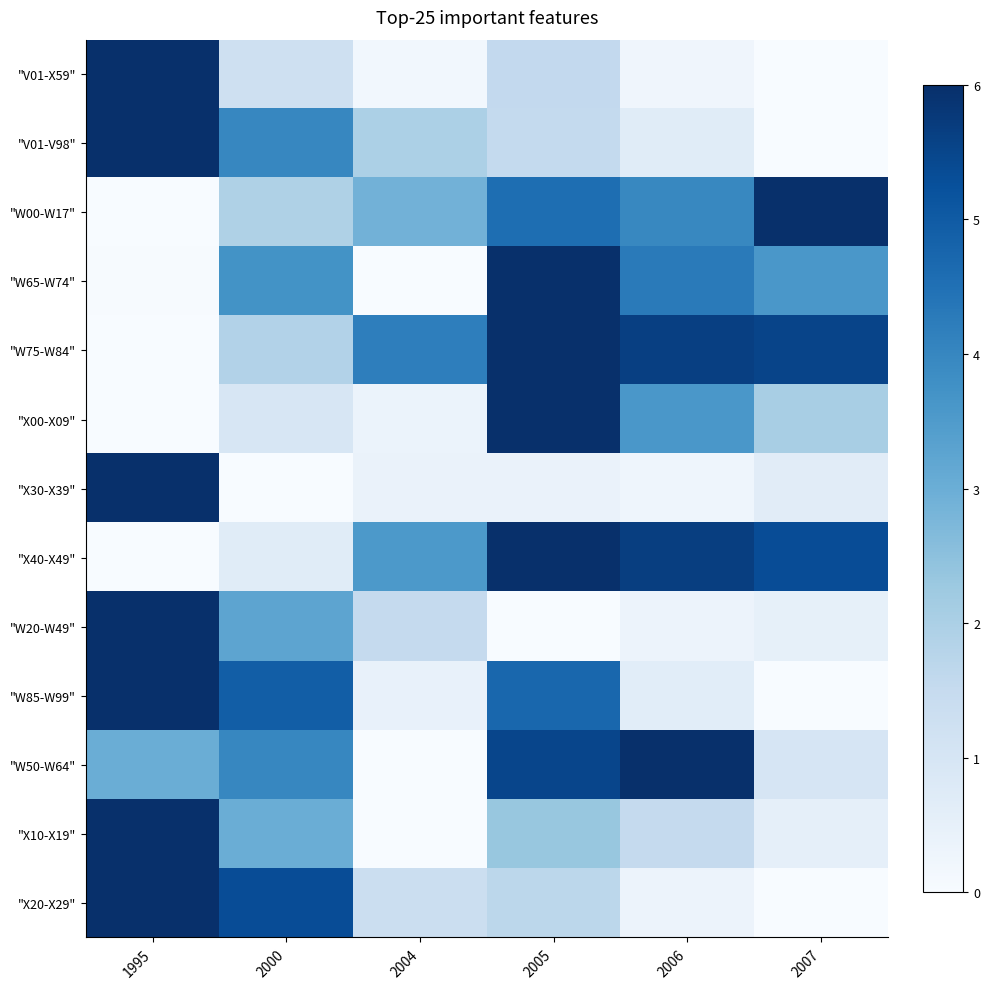

Reading left to right, what are all the values shown in this chart?

"V01-X59": 1995=6.0	2000=1.2	2004=0.2	2005=1.5	2006=0.2	2007=0.0
"V01-V98": 1995=6.0	2000=4.0	2004=2.0	2005=1.5	2006=0.7	2007=0.0
"W00-W17": 1995=0.0	2000=1.9	2004=2.9	2005=4.6	2006=4.0	2007=6.0
"W65-W74": 1995=0.0	2000=3.7	2004=0.0	2005=6.0	2006=4.3	2007=3.6
"W75-W84": 1995=0.0	2000=1.9	2004=4.2	2005=6.0	2006=5.6	2007=5.5
"X00-X09": 1995=0.0	2000=0.9	2004=0.4	2005=6.0	2006=3.6	2007=2.1
"X30-X39": 1995=6.0	2000=0.0	2004=0.4	2005=0.4	2006=0.3	2007=0.7
"X40-X49": 1995=0.0	2000=0.7	2004=3.5	2005=6.0	2006=5.7	2007=5.3
"W20-W49": 1995=6.0	2000=3.2	2004=1.5	2005=0.0	2006=0.3	2007=0.5
"W85-W99": 1995=6.0	2000=4.9	2004=0.4	2005=4.7	2006=0.6	2007=0.0
"W50-W64": 1995=3.0	2000=4.0	2004=0.0	2005=5.5	2006=6.0	2007=1.0
"X10-X19": 1995=6.0	2000=3.0	2004=0.0	2005=2.3	2006=1.5	2007=0.5
"X20-X29": 1995=6.0	2000=5.3	2004=1.3	2005=1.7	2006=0.3	2007=0.0